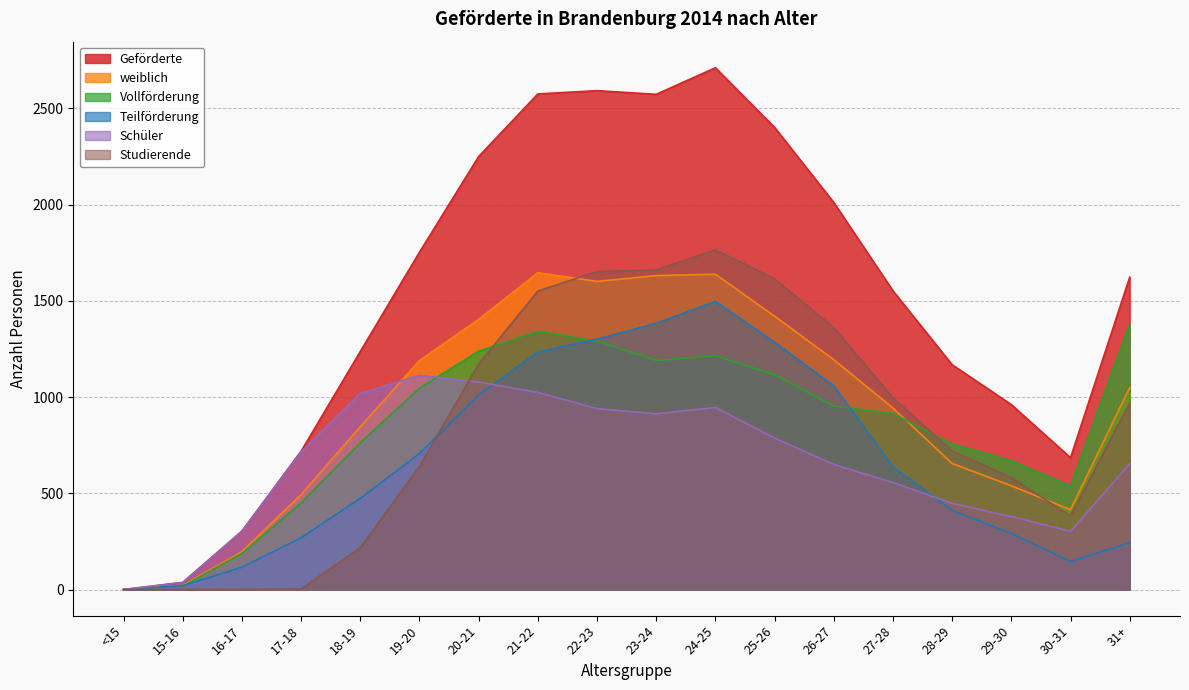

Rank the categories by Schüler value from lowest to highest.

<15, 15-16, 30-31, 16-17, 29-30, 28-29, 27-28, 26-27, 31+, 17-18, 25-26, 23-24, 22-23, 24-25, 18-19, 21-22, 20-21, 19-20